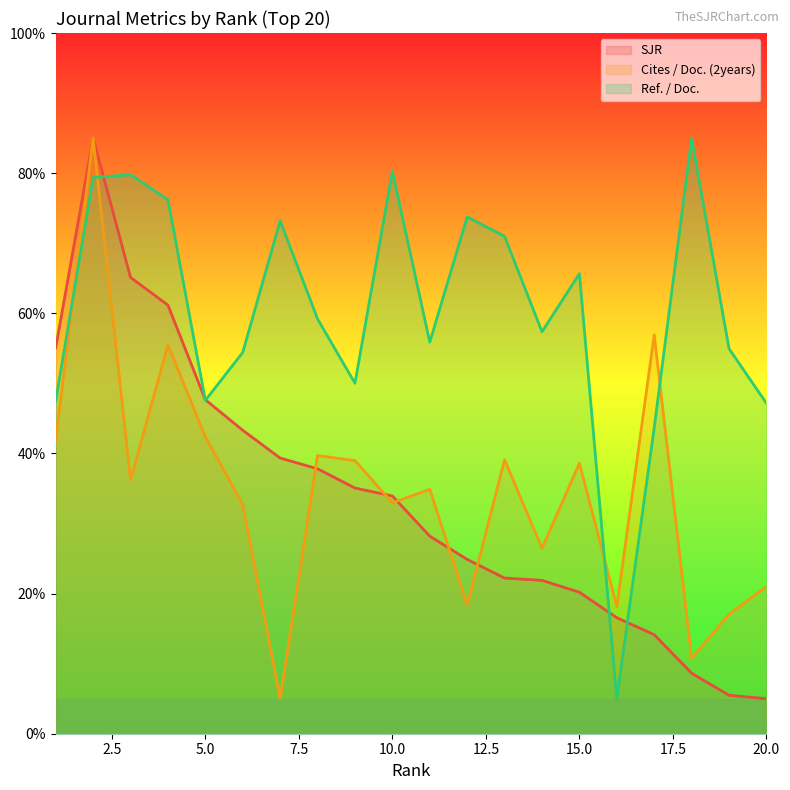

Is it true that Ref. / Doc. equals 59.2 at 8?

True